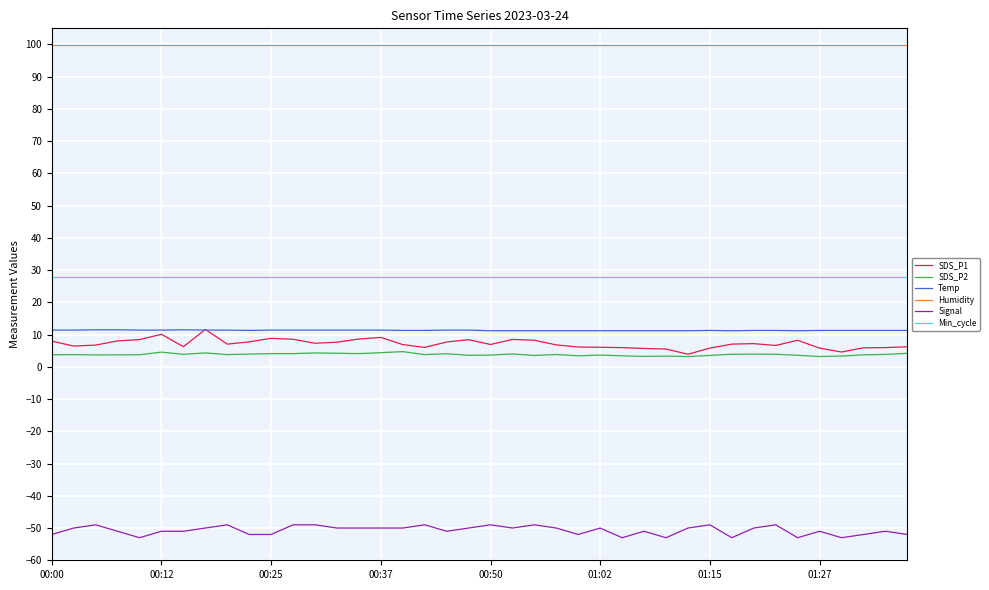

Which series has the largest total across all categories?

Humidity